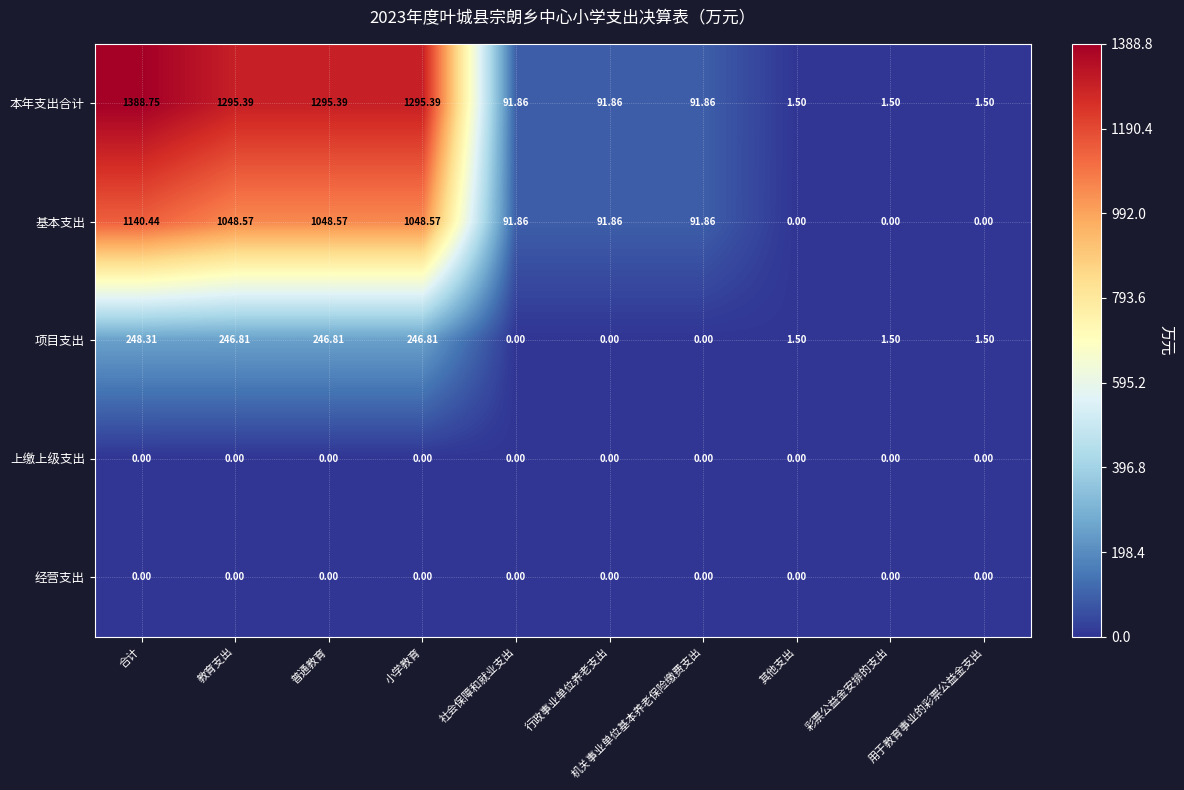

What is the difference between the highest and lowest values at 彩票公益金安排的支出?

1.5